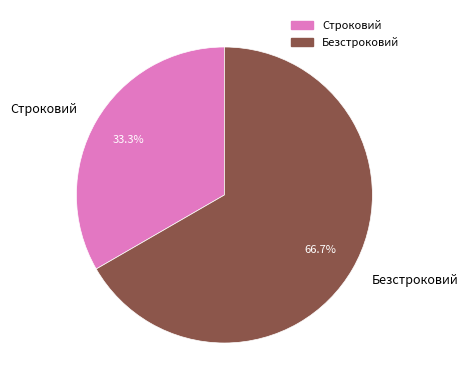

To the nearest percent, what portion does Строковий represent?

33%